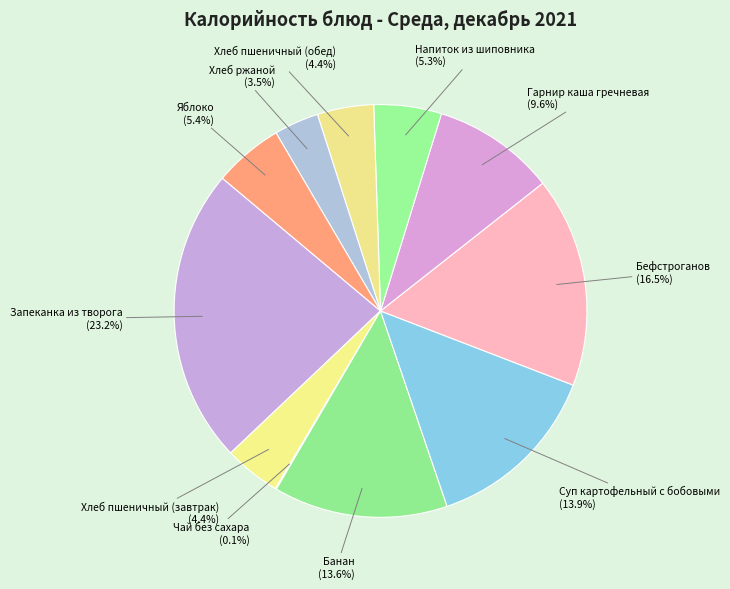

What is the ratio of the value at Суп картофельный с бобовыми to the value at Запеканка из творога?

0.6